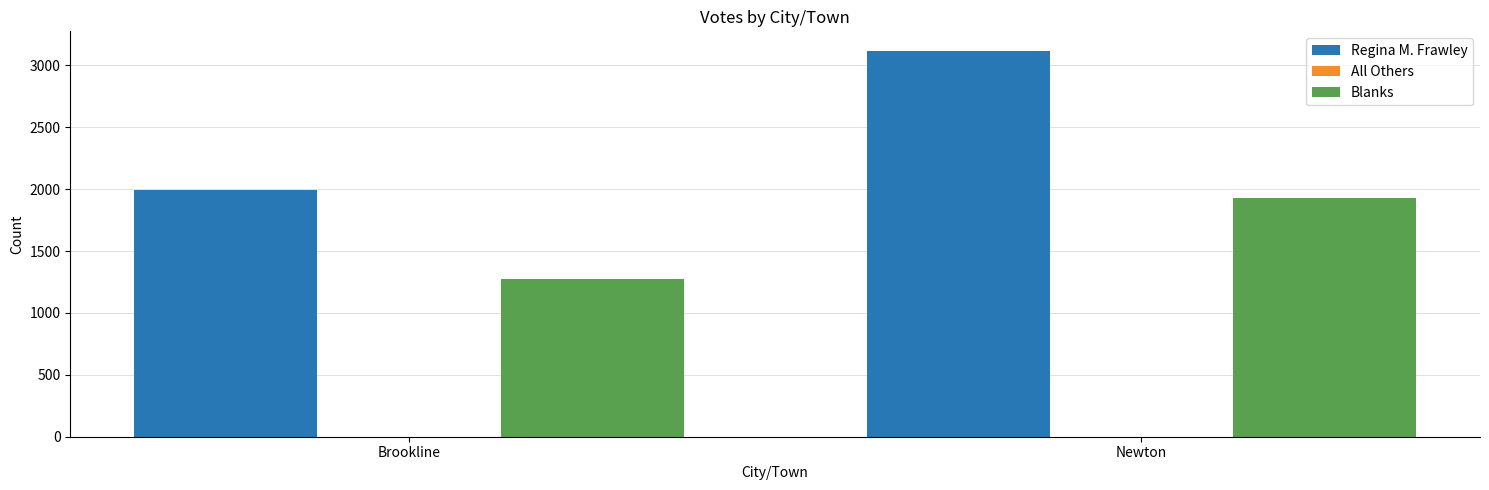

What position from the left is Brookline?

1